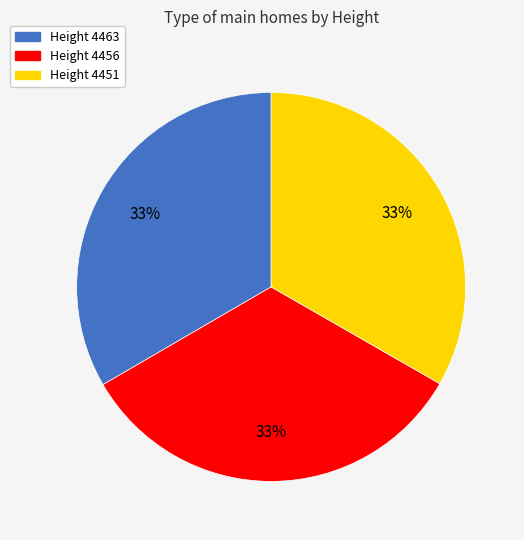

What percentage is the Height 4463 slice, to the nearest percent?

33%